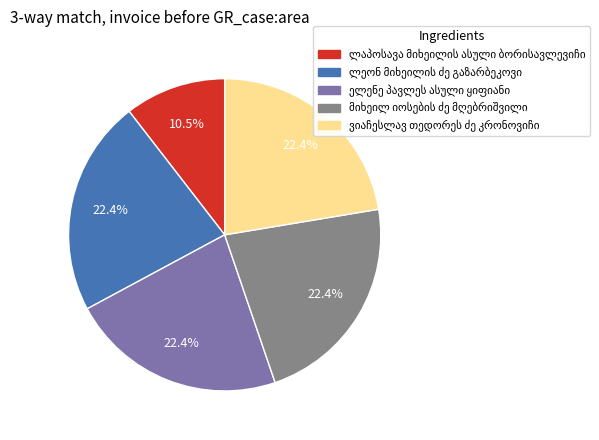

Is there a majority slice in this chart?

No